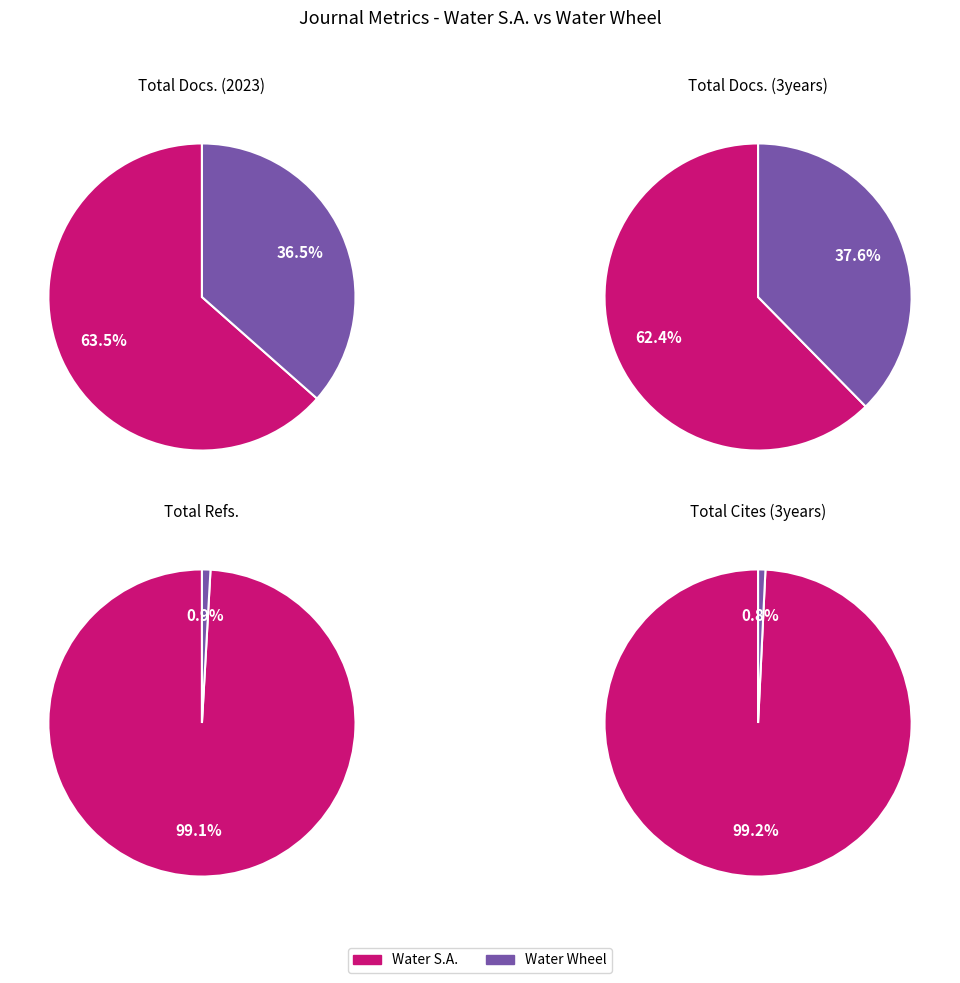

To the nearest percent, what percentage of the pie is Water Wheel?

37%